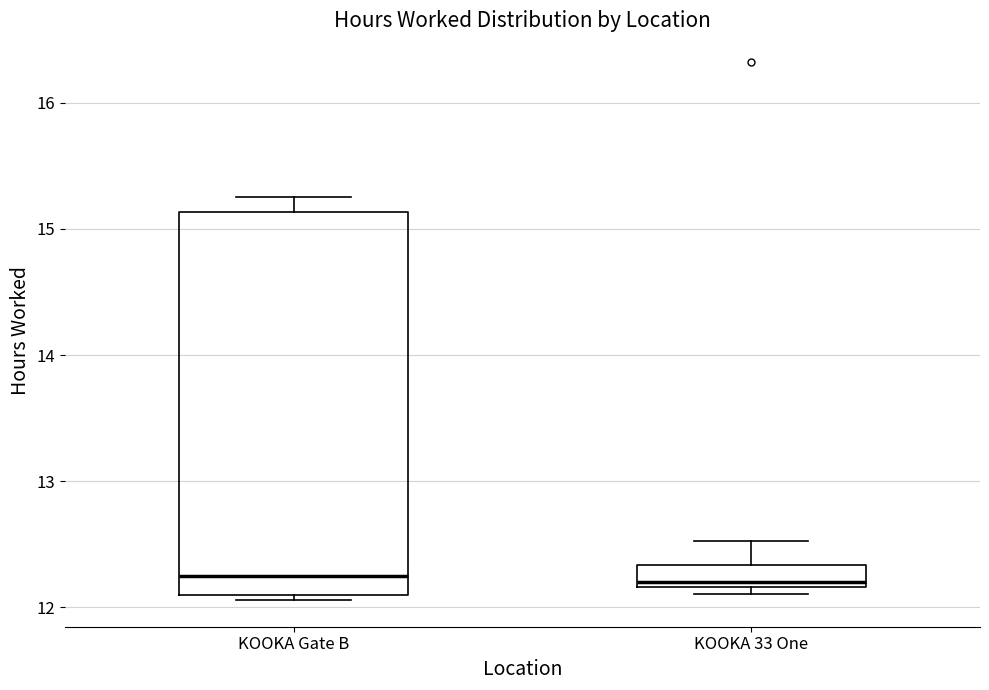

Reading left to right, transcribe this box plot: for each box, give where its median line is, the range the box spans, and where its two whiskers end, as read against the y-axis. The values are not printed on the chart, so give them approximately, as read against the axis.

KOOKA Gate B: median 12.3, box 12.1 to 15.1, whiskers 12.1 (just below the box's lower edge) to 15.3
KOOKA 33 One: median 12.2 (just above the box's lower edge), box 12.2 to 12.3, whiskers 12.1 to 12.5